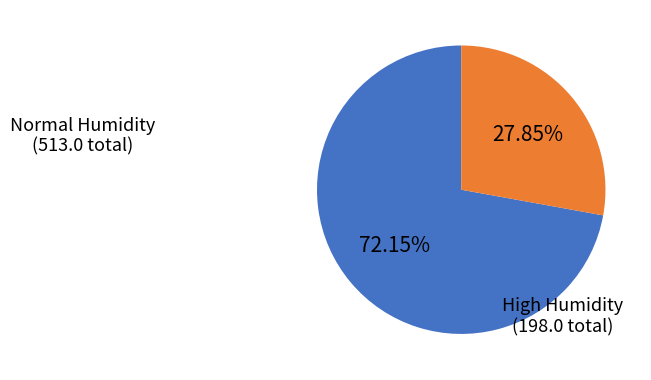

Does any single category account for the majority?

Yes